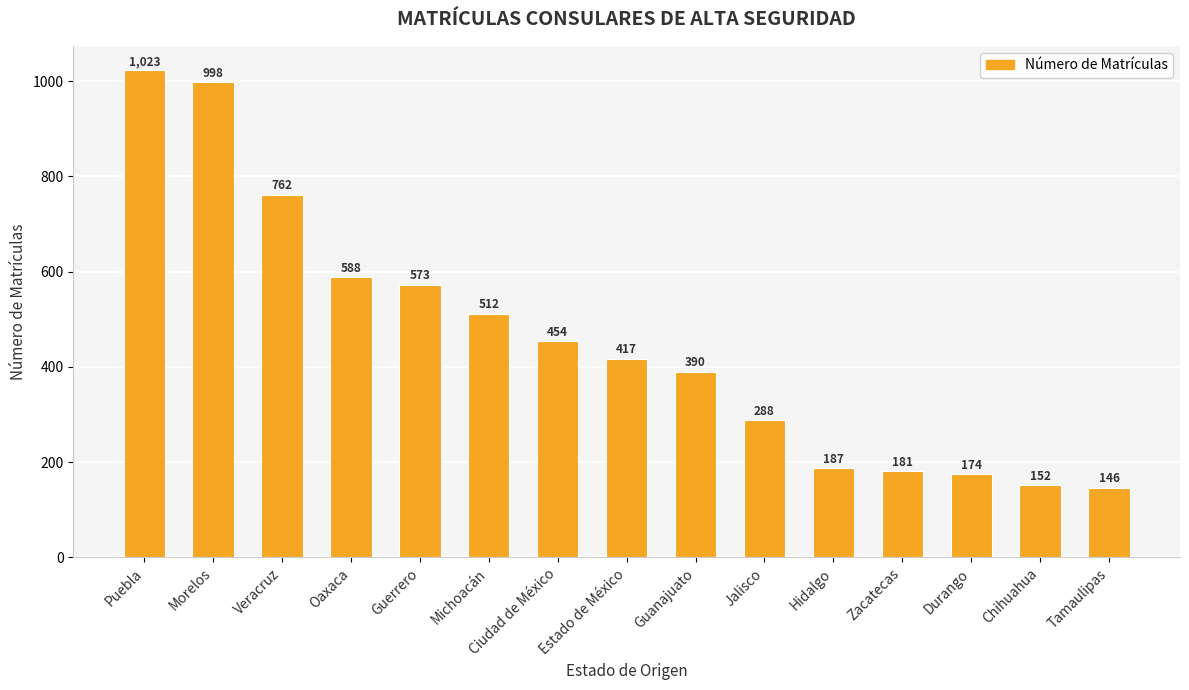

Rank the categories by value from lowest to highest.

Tamaulipas, Chihuahua, Durango, Zacatecas, Hidalgo, Jalisco, Guanajuato, Estado de México, Ciudad de México, Michoacán, Guerrero, Oaxaca, Veracruz, Morelos, Puebla